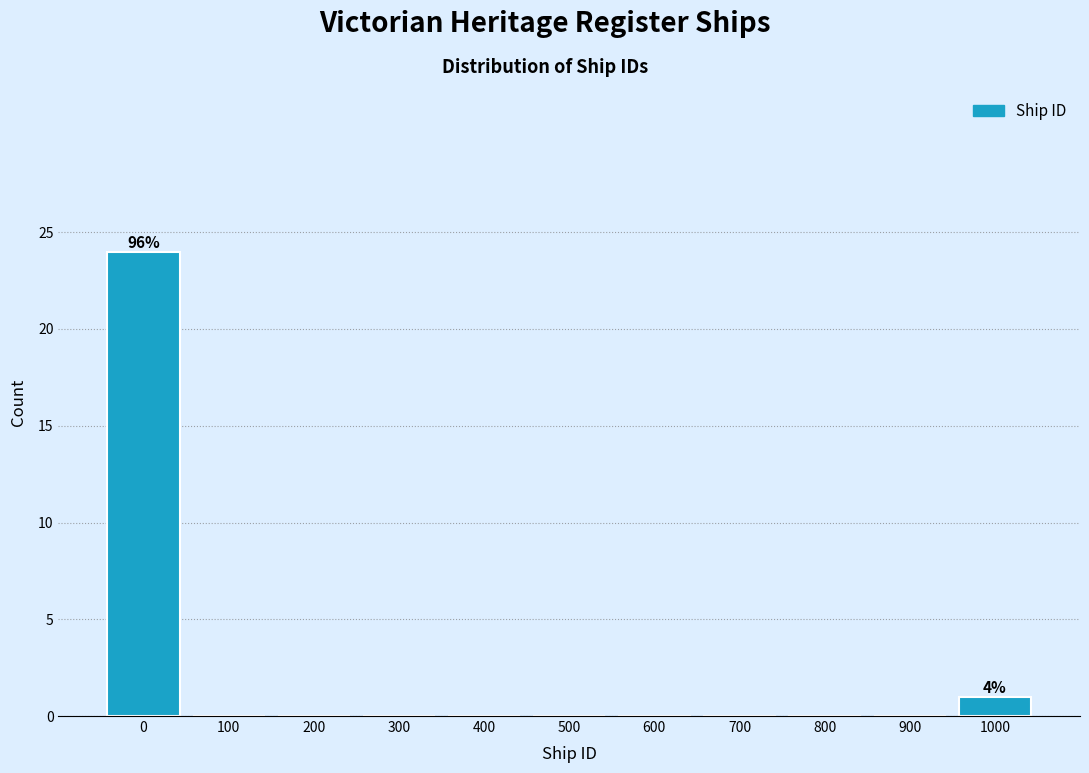

Reading left to right, extract all data points from this chart.

0=24	100=0	200=0	300=0	400=0	500=0	600=0	700=0	800=0	900=0	1000=1